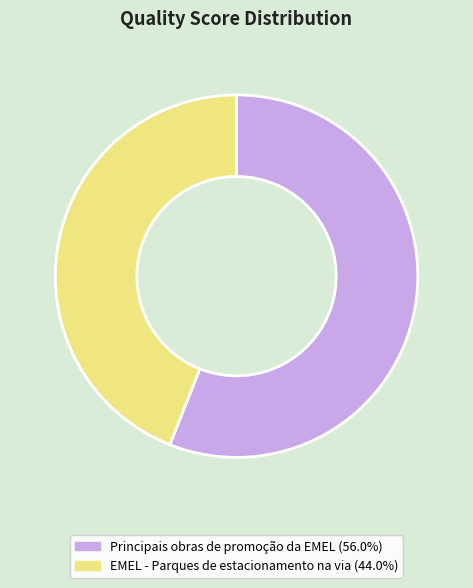

What is the smallest slice in the pie chart?

EMEL - Parques de estacionamento na via